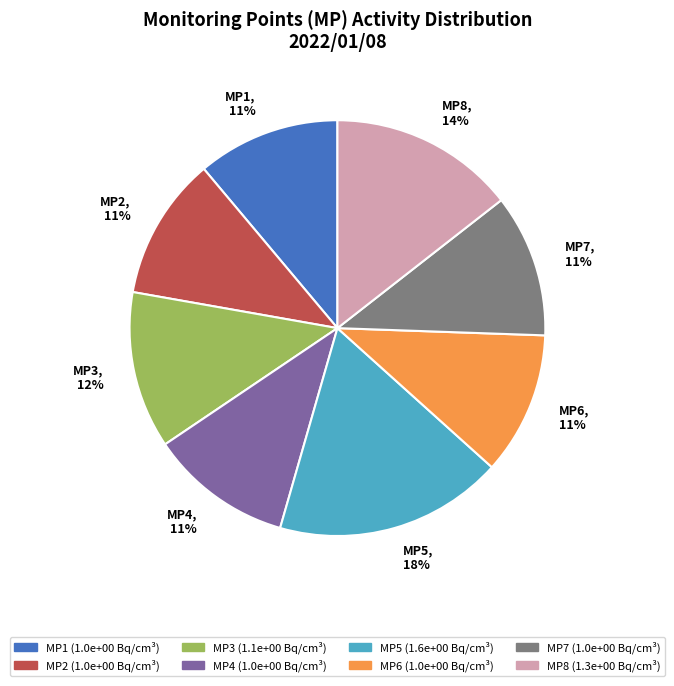

Does any single category account for the majority?

No